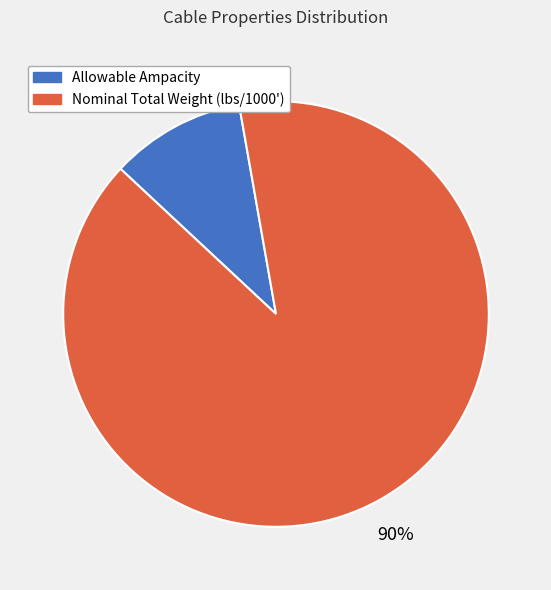

Rank the categories by value from lowest to highest.

Allowable Ampacity, Nominal Total Weight (lbs/1000')